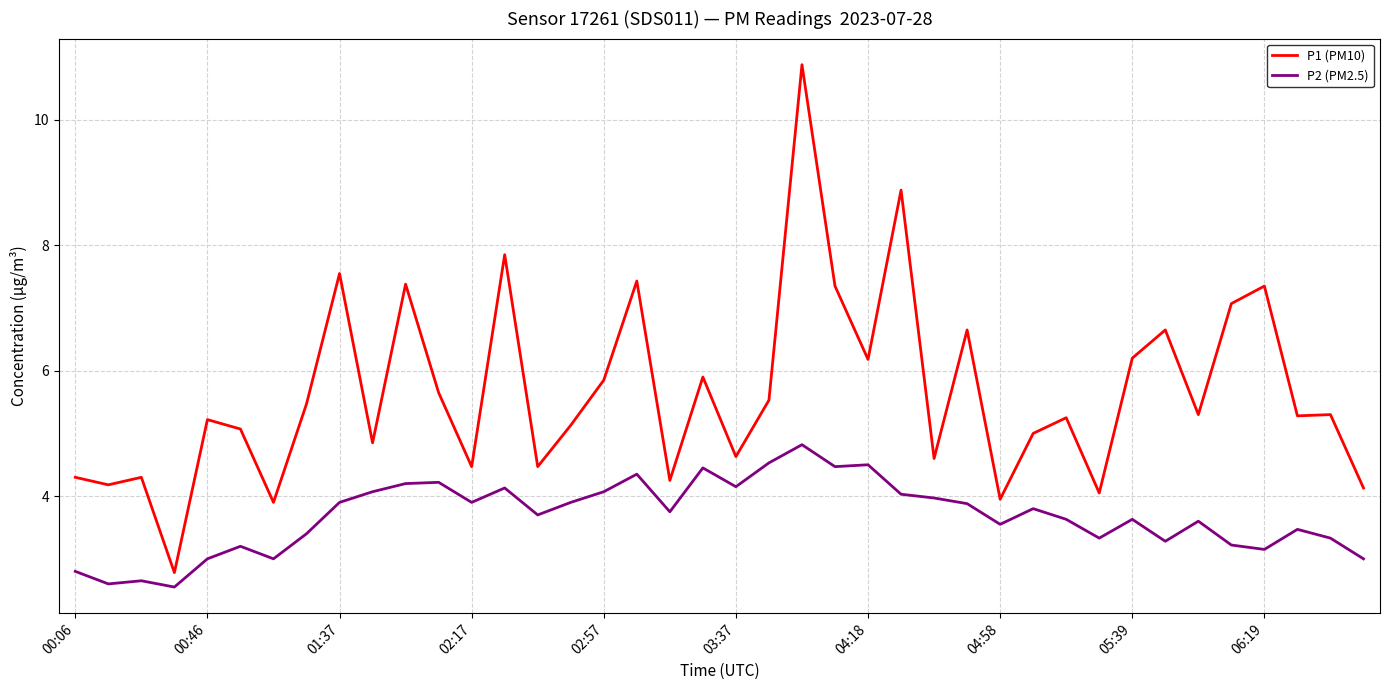

What is the average value of the P1 (PM10) series?

5.7